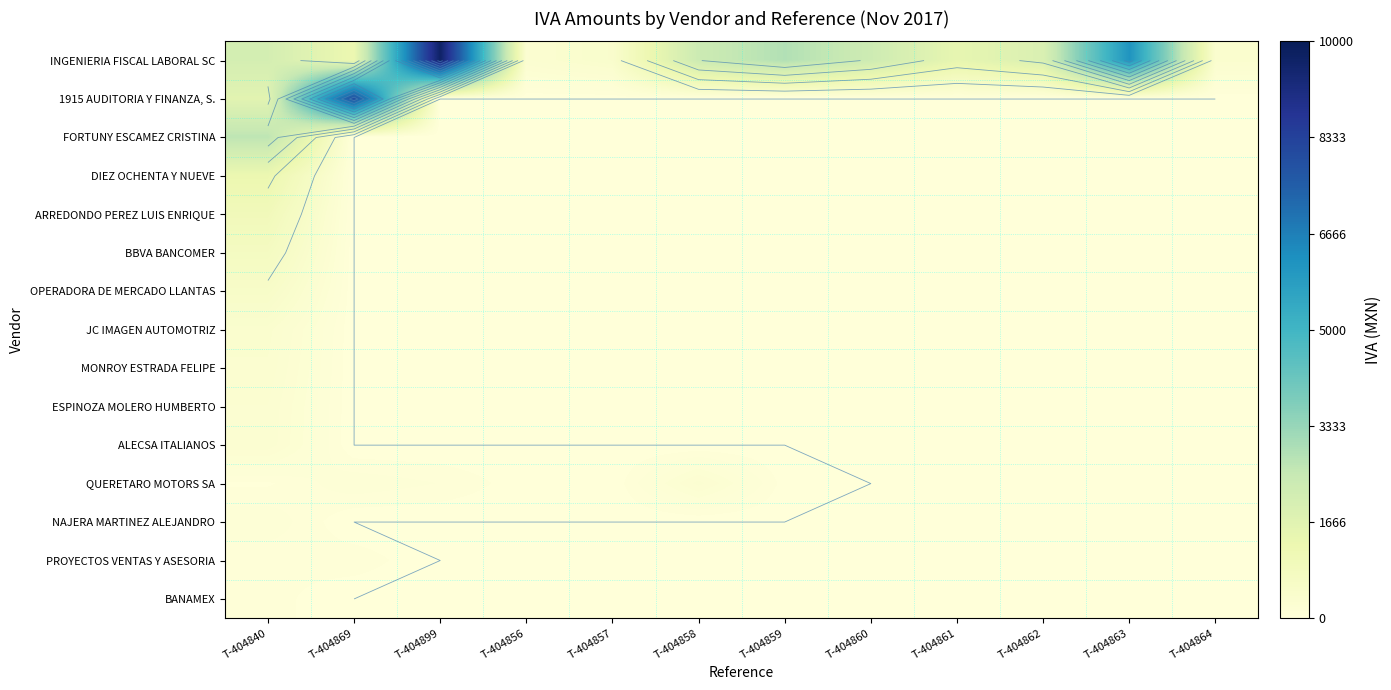

Which category has the highest value in the JC IMAGEN AUTOMOTRIZ series?

T-404840